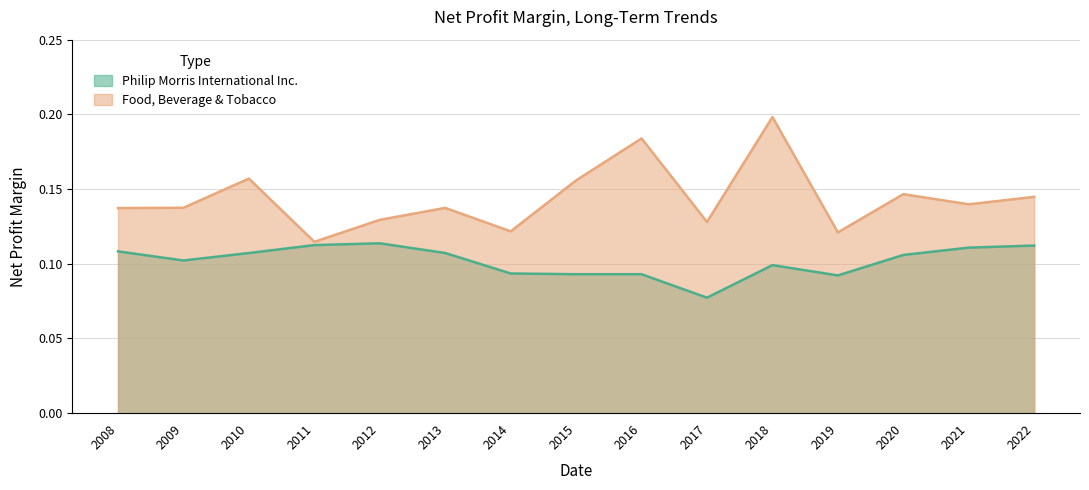

How many lines are shown in the chart?

2